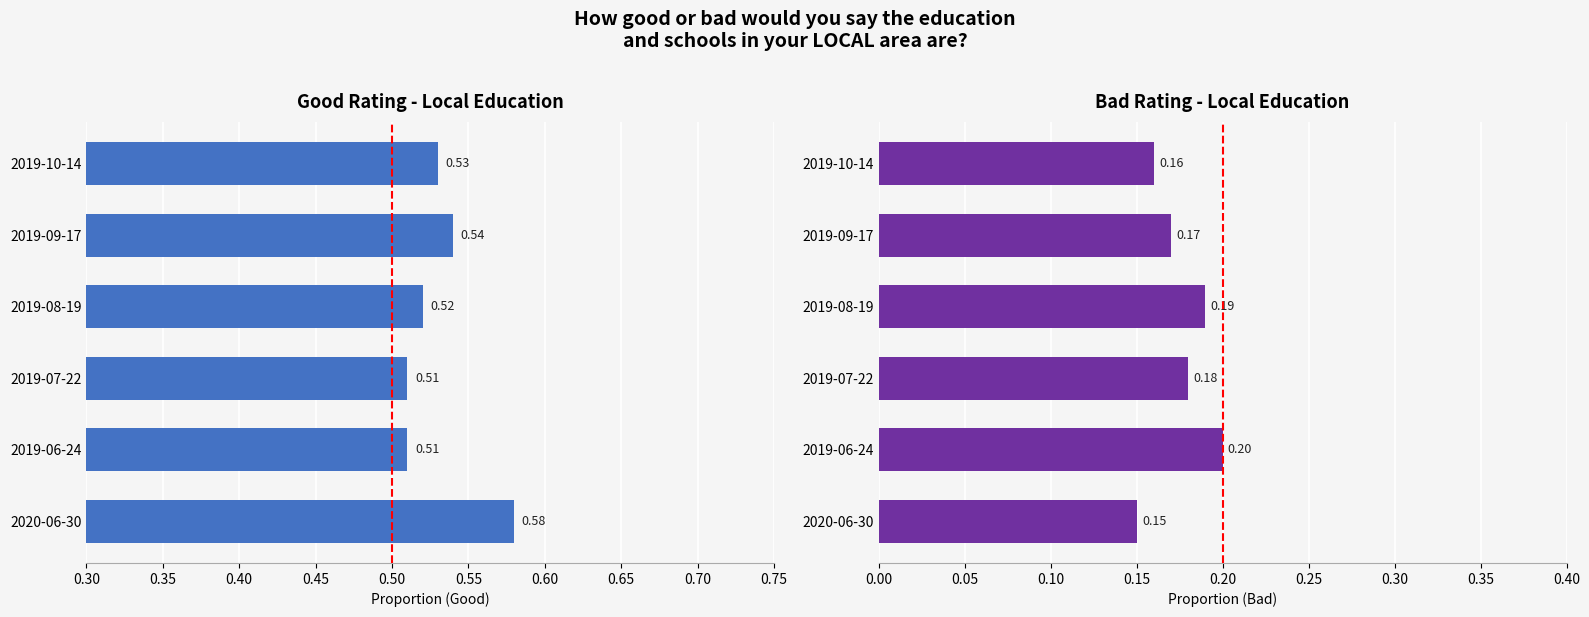

List the series in order of their peak value, highest first.

Good, Bad